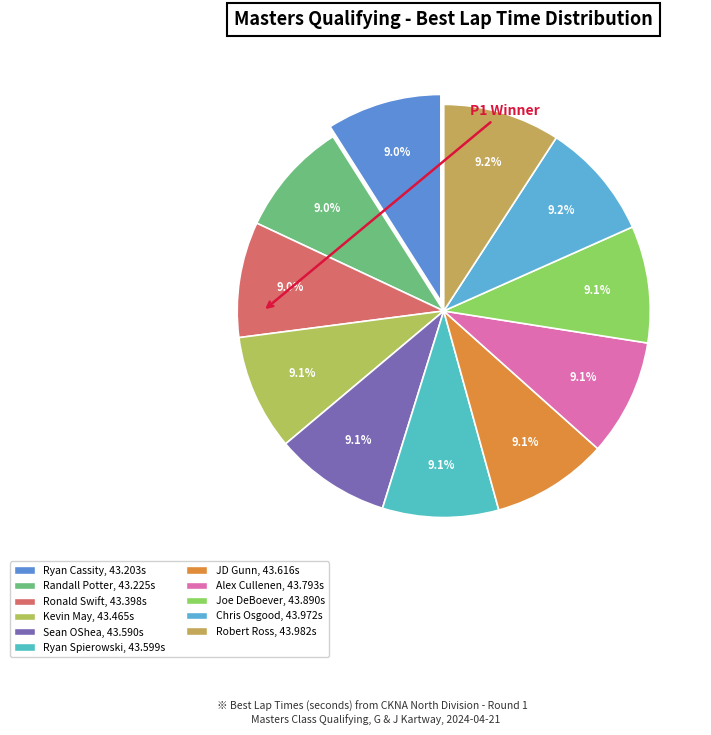

What is the largest slice in the pie chart?

Robert Ross